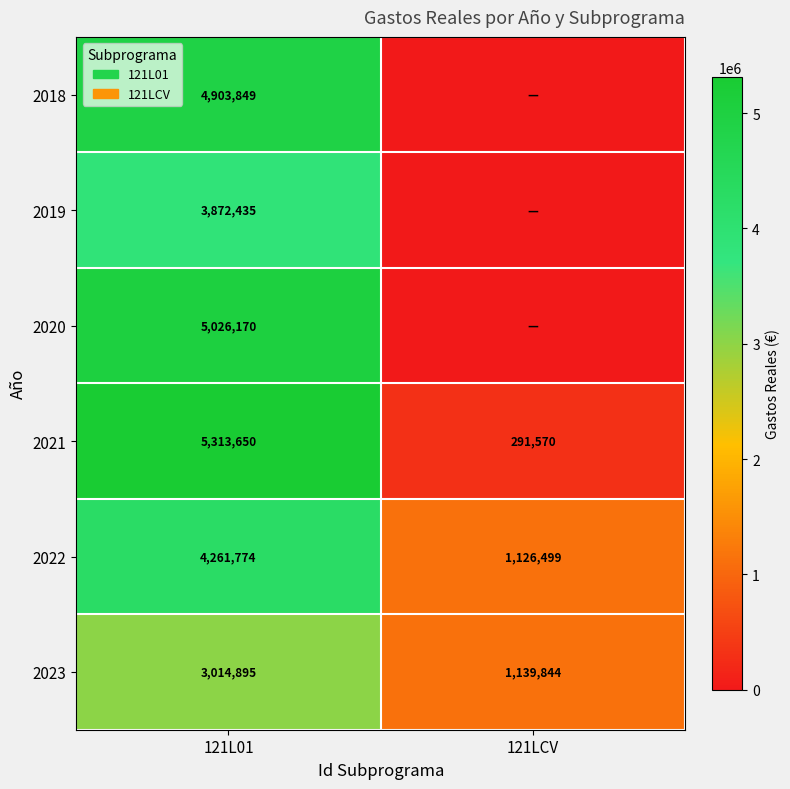

Where is 2022 nearest to the value 2694136?

121LCV